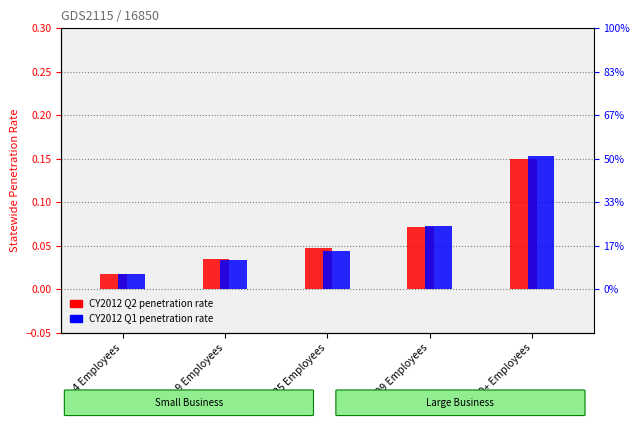

Reading right to left, list all the values displayed in this chart.

CY2012 Q2: 0.2	0.1	0.0	0.0	0.0
CY2012 Q1: 0.2	0.1	0.0	0.0	0.0